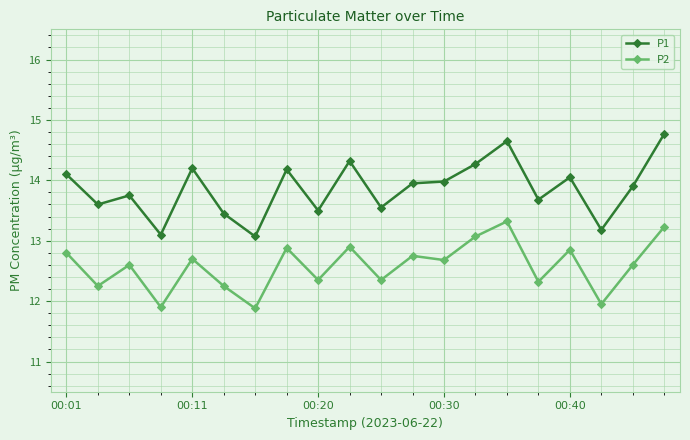

Rank the series by their average value, from highest to lowest.

P1, P2